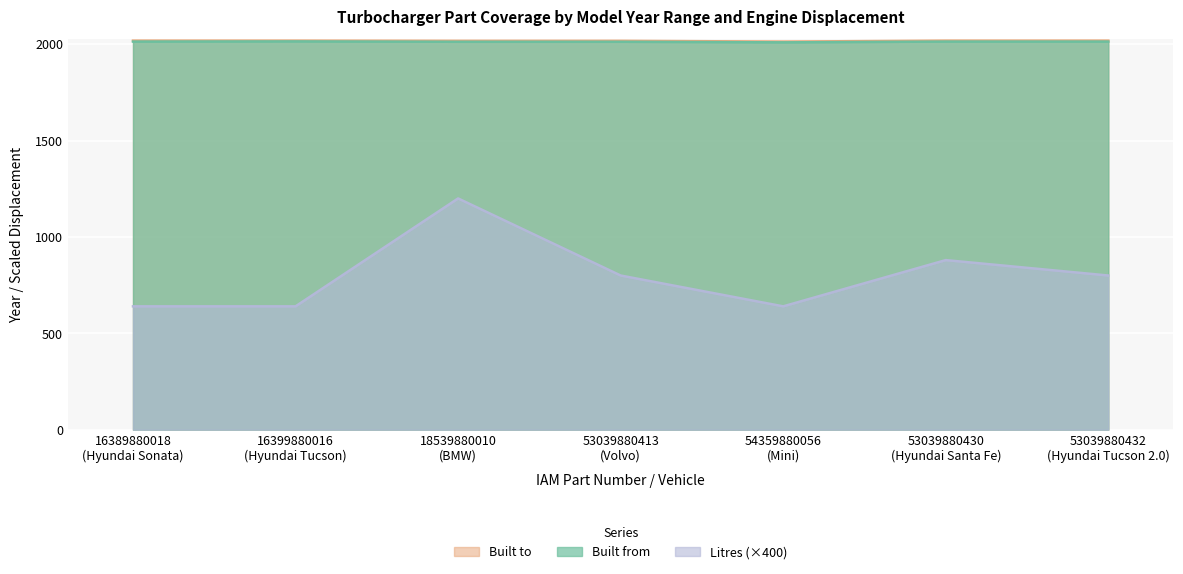

Which series has the widest spread of values?

Litres (×400)